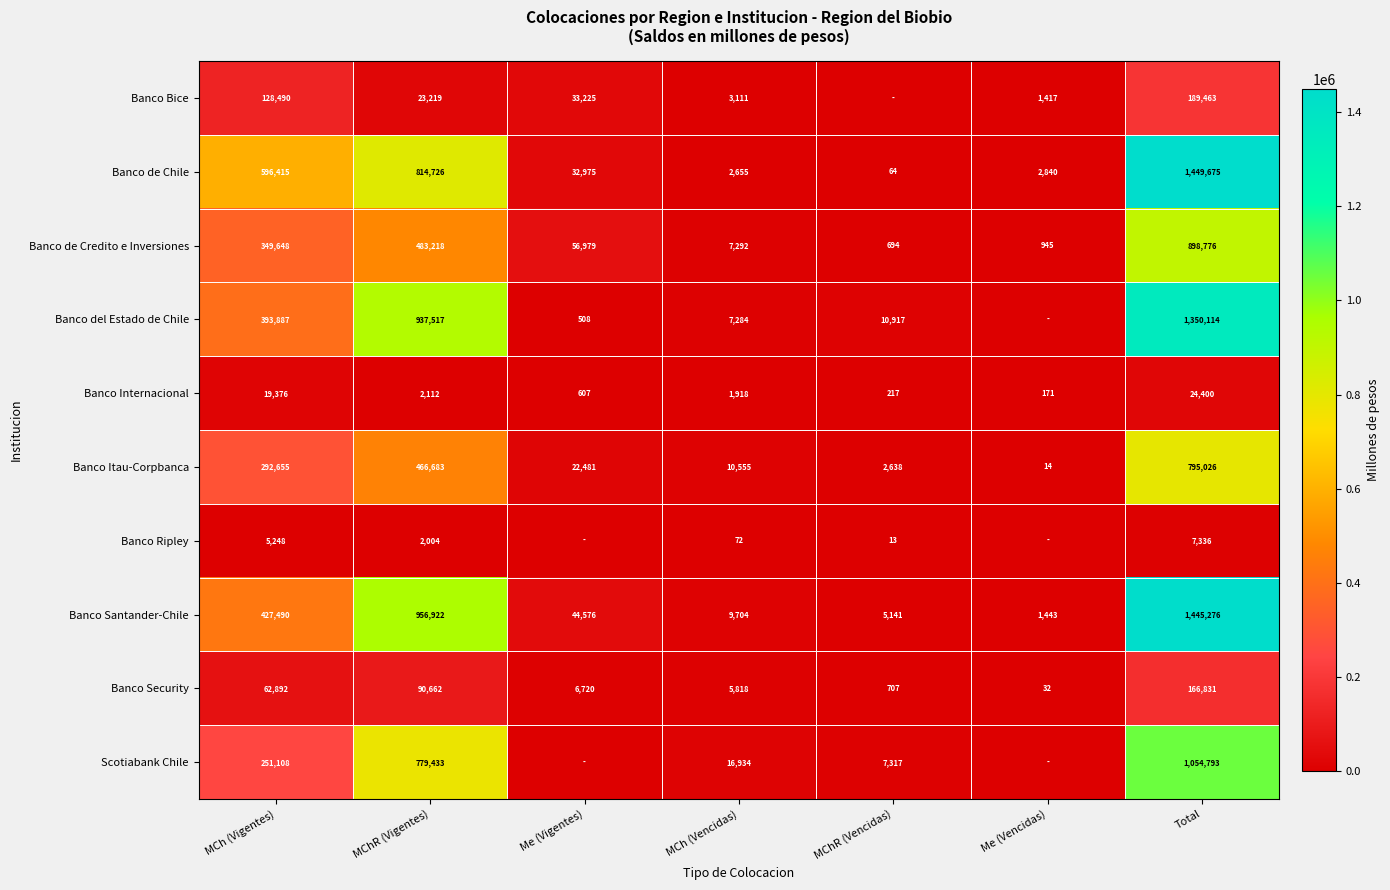

Count the number of categories in the chart.

7